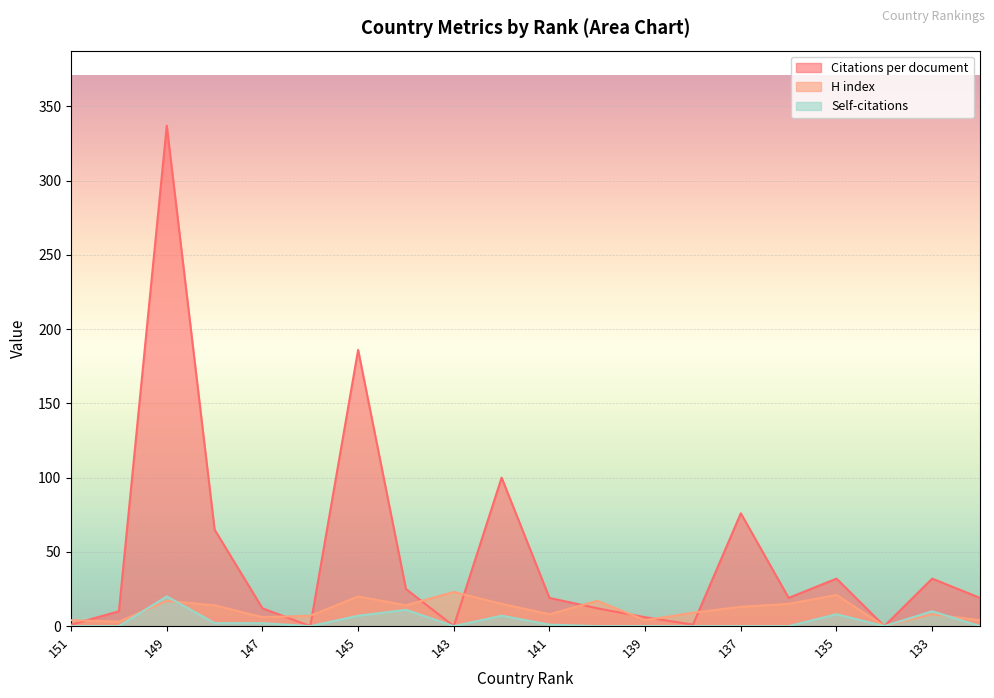

What is the difference between the second highest and minimum values in the Self-citations series?

11